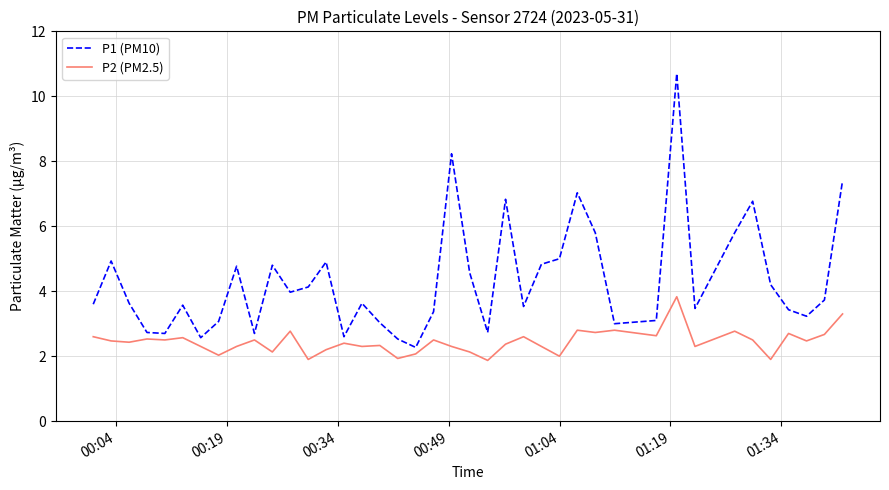

Is this an area chart (filled region under the line)?

No